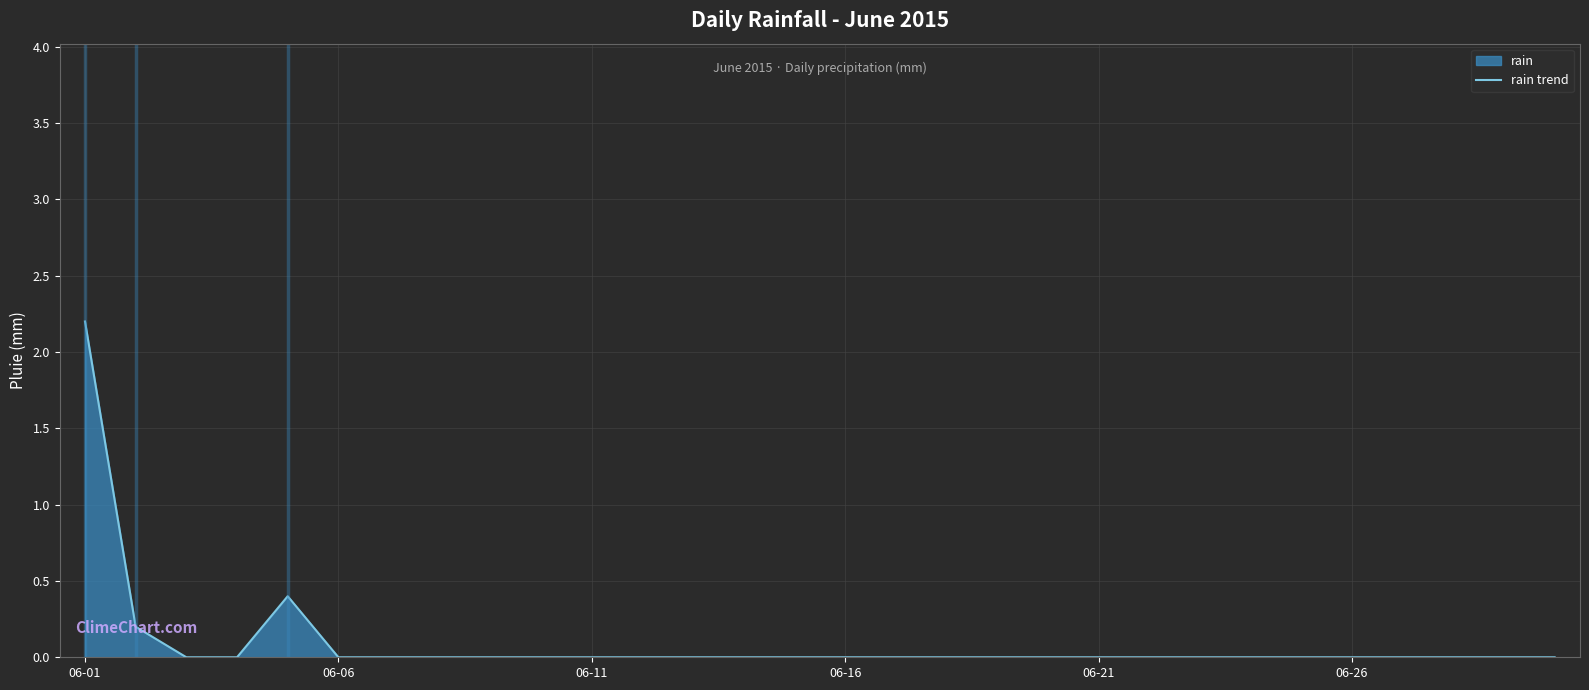

The value at 06-06 is -1.3. True or false?

False